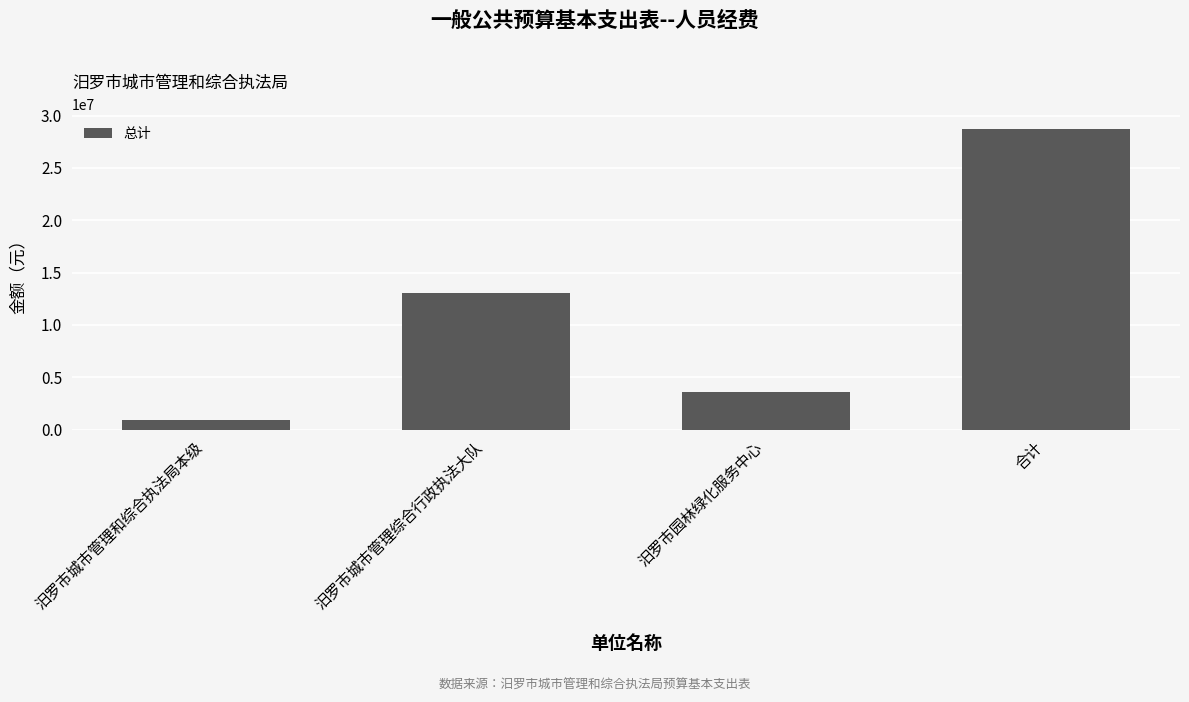

What is the approximate value at 合计?

28685350.2